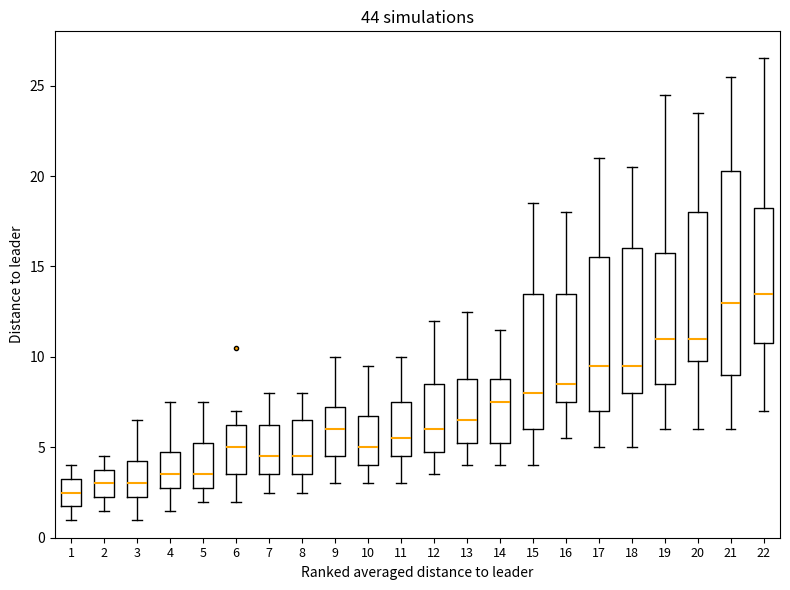

Which box's median line is the highest?

22